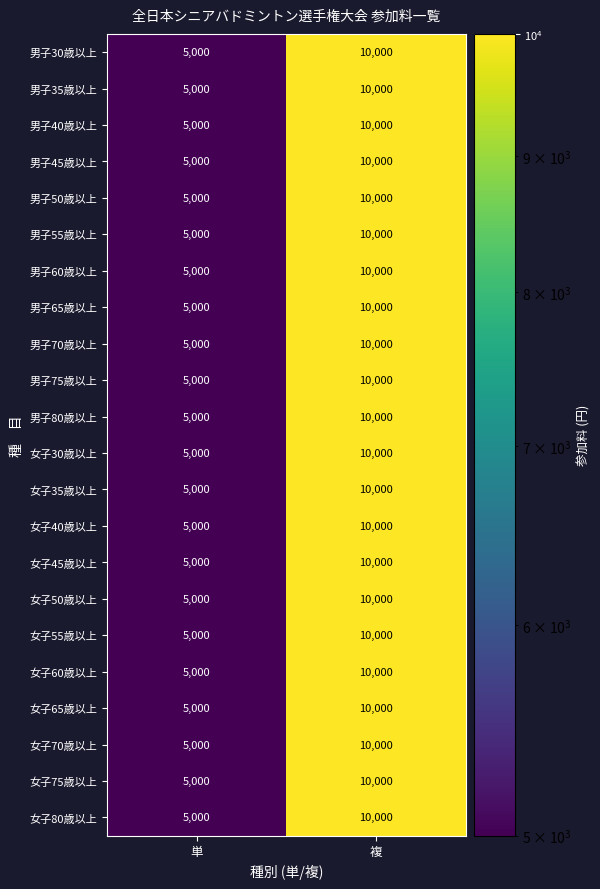

The 女子75歳以上 series shows 5000 at 単. True or false?

True